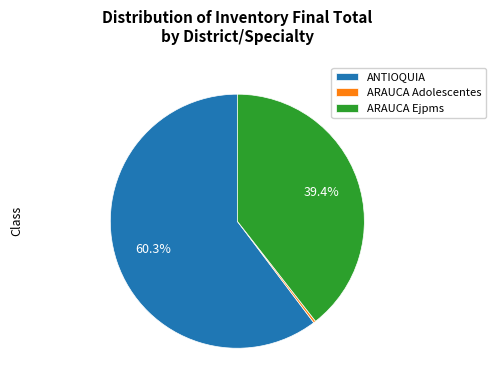

Is there a majority slice in this chart?

Yes